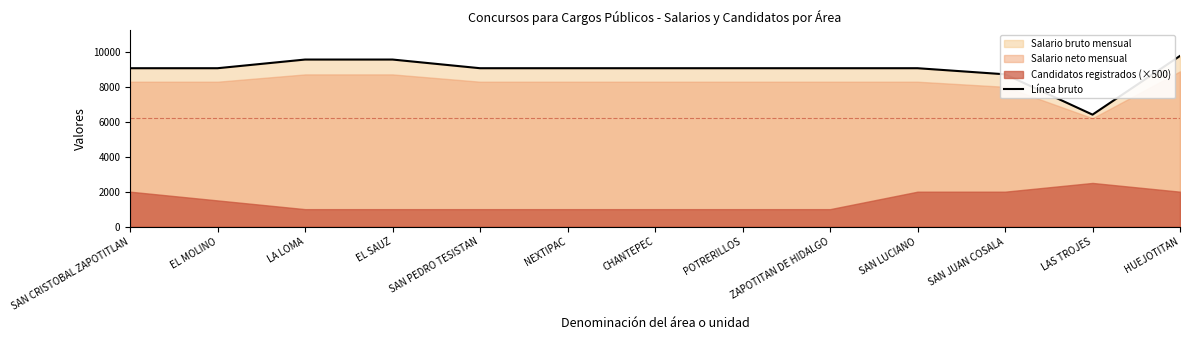

What is the greatest value displayed?

9768